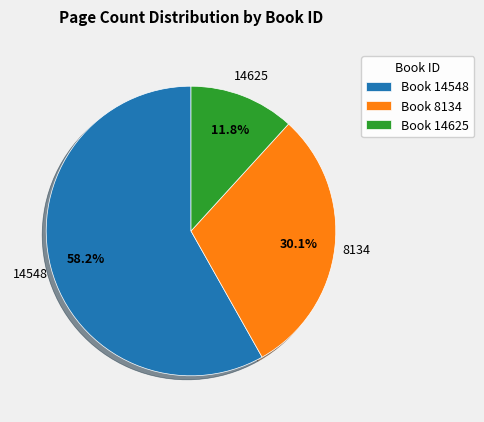

Between Book 8134 and Book 14548, which is larger?

Book 14548